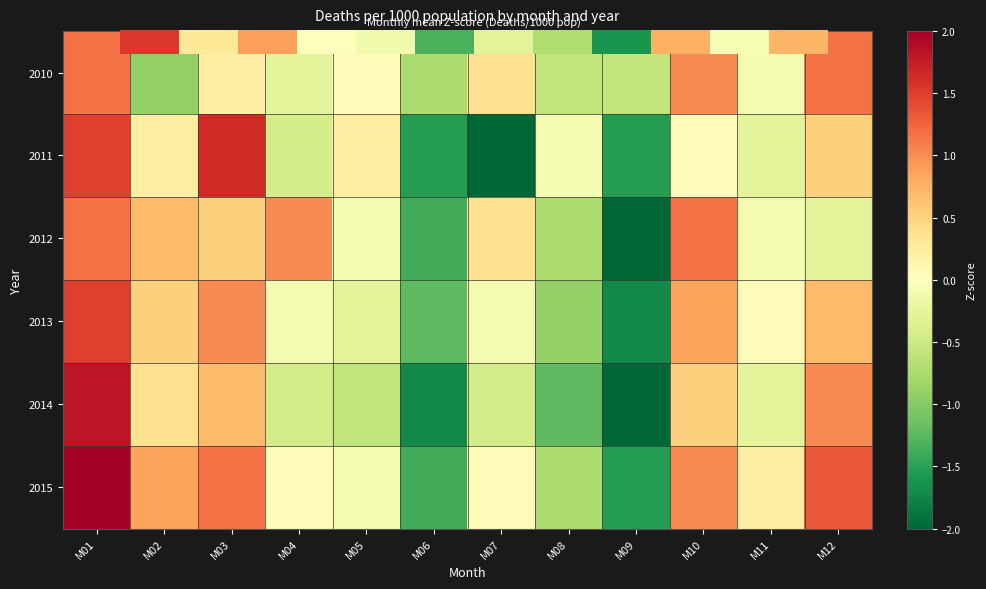

Is it true that 2015 equals 0.4 at M11?

False